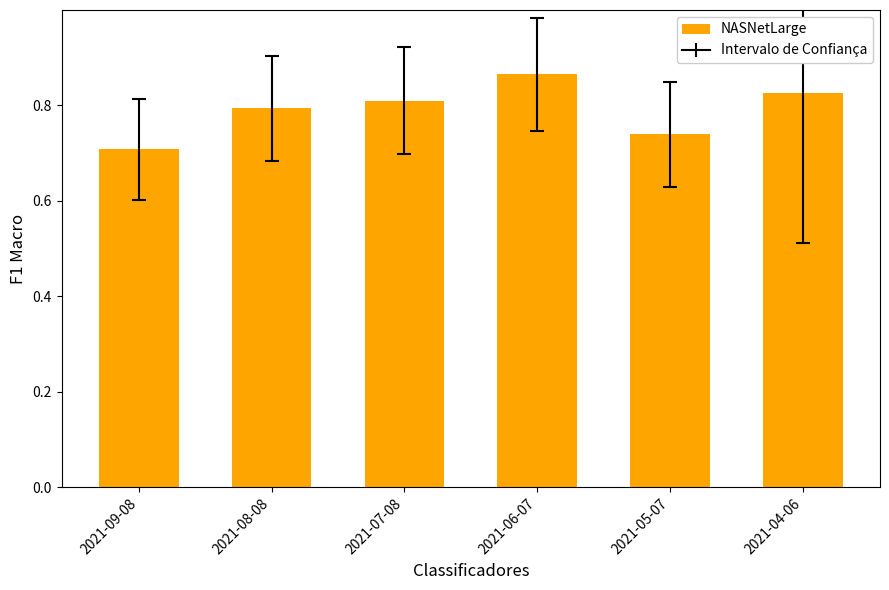

Rank the categories by value from lowest to highest.

2021-09-08, 2021-05-07, 2021-08-08, 2021-07-08, 2021-04-06, 2021-06-07